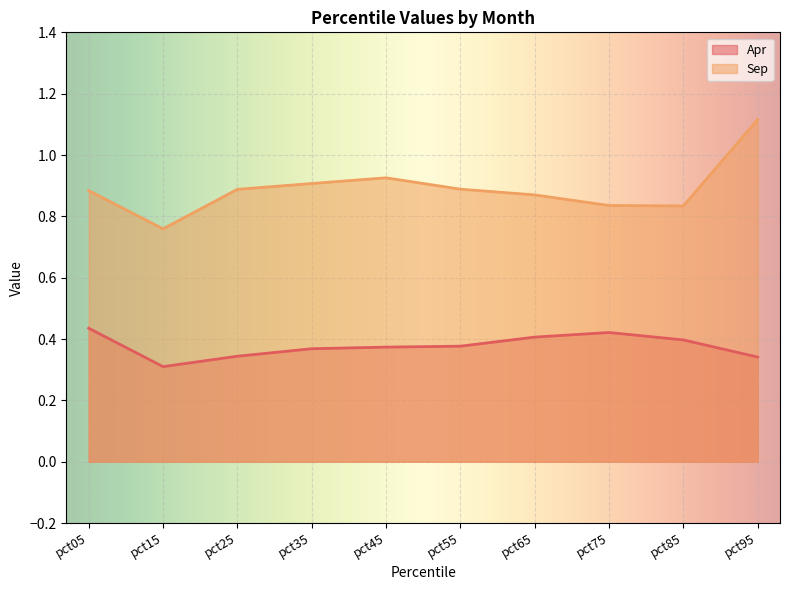

True or false: Sep and Apr cross at least once.

False